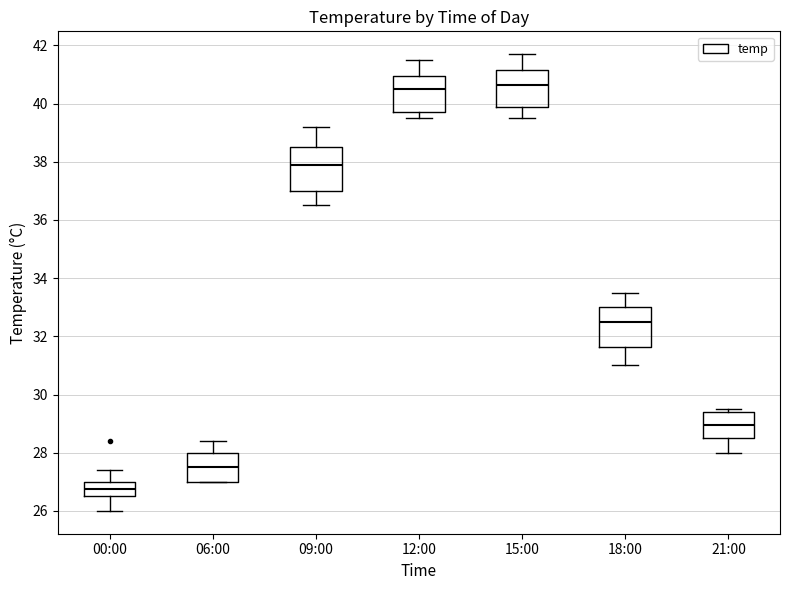

Which box has the lowest median line?

00:00